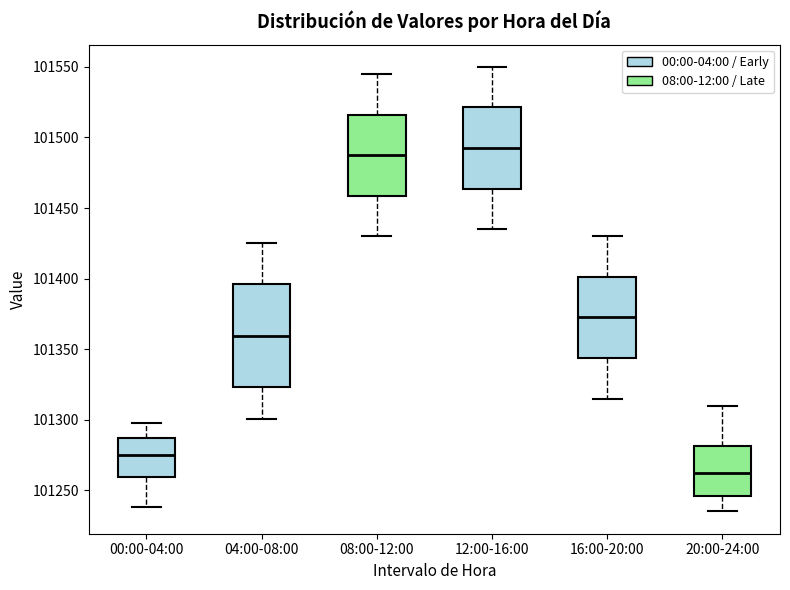

Reading left to right, read every box against the y-axis: the position of its median line, the range the box covers, and the ends of its whiskers. The values are not printed on the chart, so give them approximately, as read against the axis.

00:00-04:00: median 101275, box 101260 to 101285, whiskers 101240 to 101300
04:00-08:00: median 101360, box 101325 to 101395, whiskers 101300 to 101425
08:00-12:00: median 101490, box 101460 to 101515, whiskers 101430 to 101545
12:00-16:00: median 101495, box 101465 to 101520, whiskers 101435 to 101550
16:00-20:00: median 101375, box 101345 to 101400, whiskers 101315 to 101430
20:00-24:00: median 101265, box 101245 to 101280, whiskers 101235 to 101310